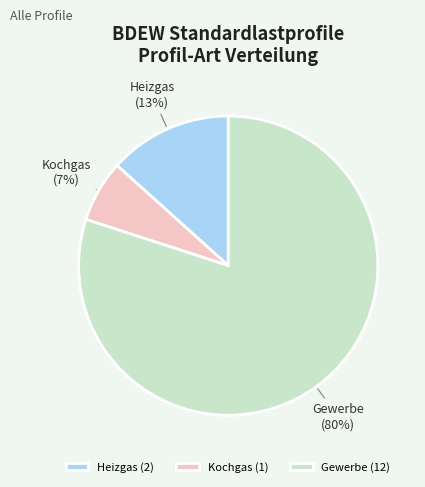

What percentage is the Heizgas slice, to the nearest percent?

13%